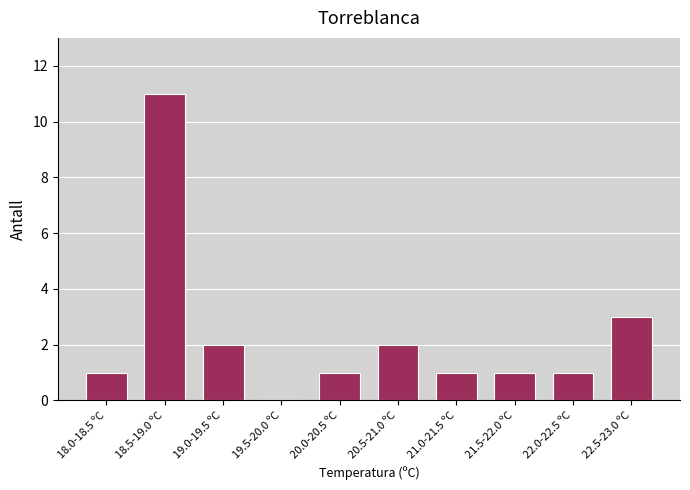

Reading right to left, what are all the values shown in this chart?

22.5-23.0 ºC=3	22.0-22.5 ºC=1	21.5-22.0 ºC=1	21.0-21.5 ºC=1	20.5-21.0 ºC=2	20.0-20.5 ºC=1	19.5-20.0 ºC=0	19.0-19.5 ºC=2	18.5-19.0 ºC=11	18.0-18.5 ºC=1